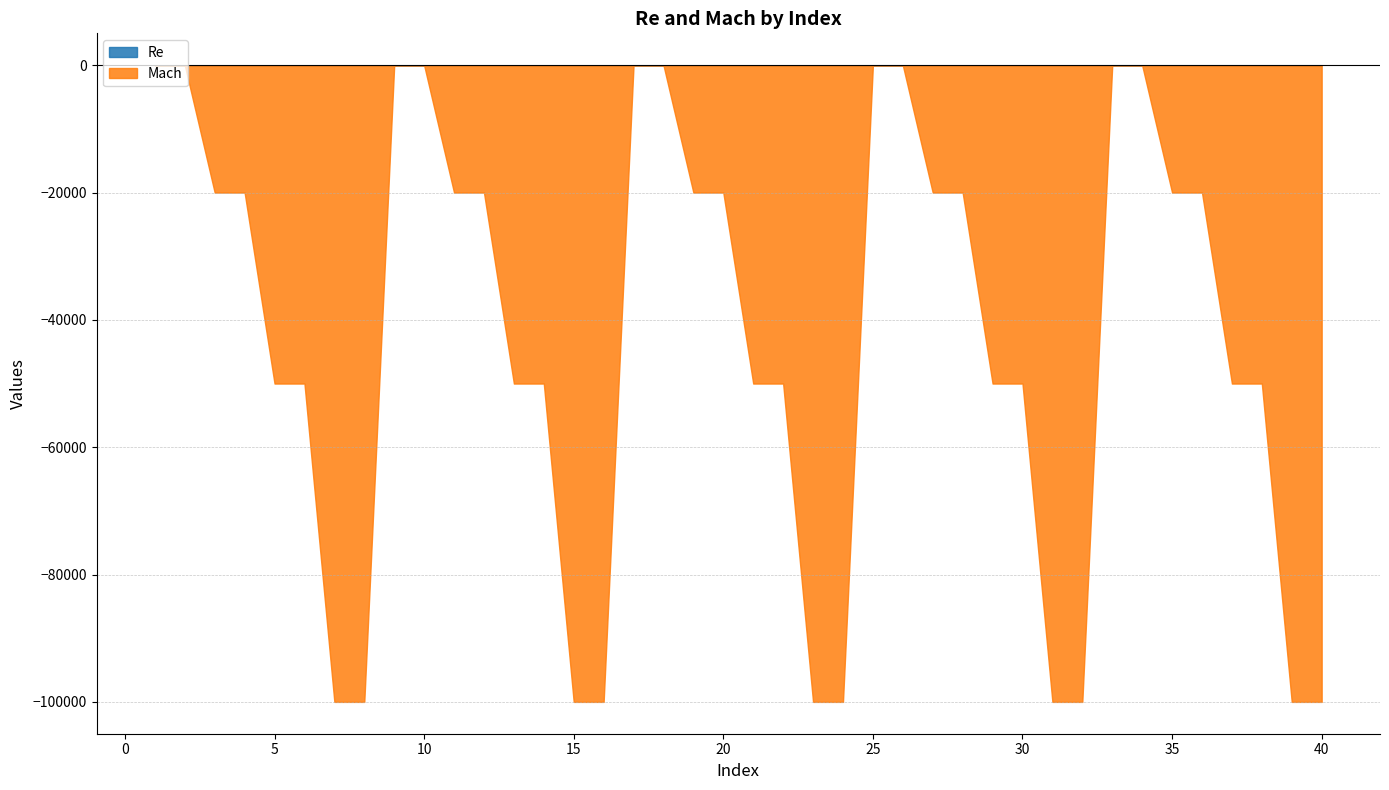

Which series has the largest total across all categories?

Re